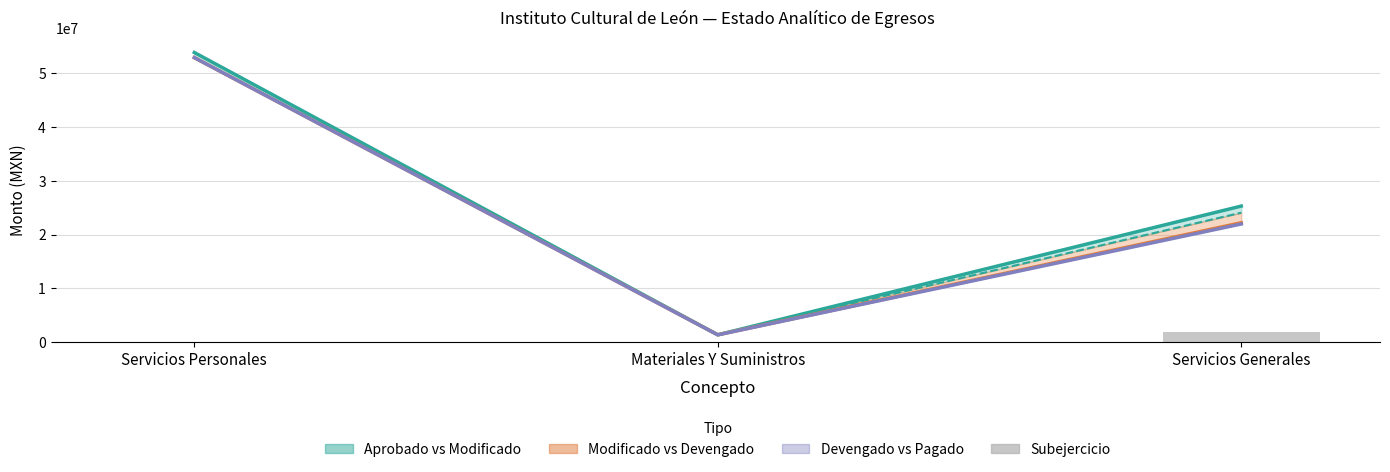

How many positive values are there?

2